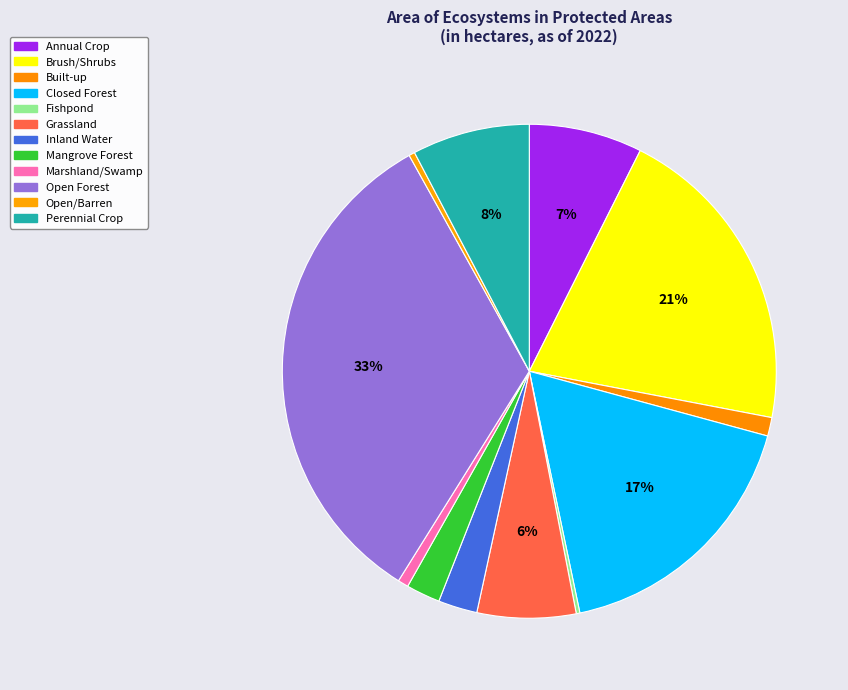

What percentage is the Closed Forest slice, to the nearest percent?

17%